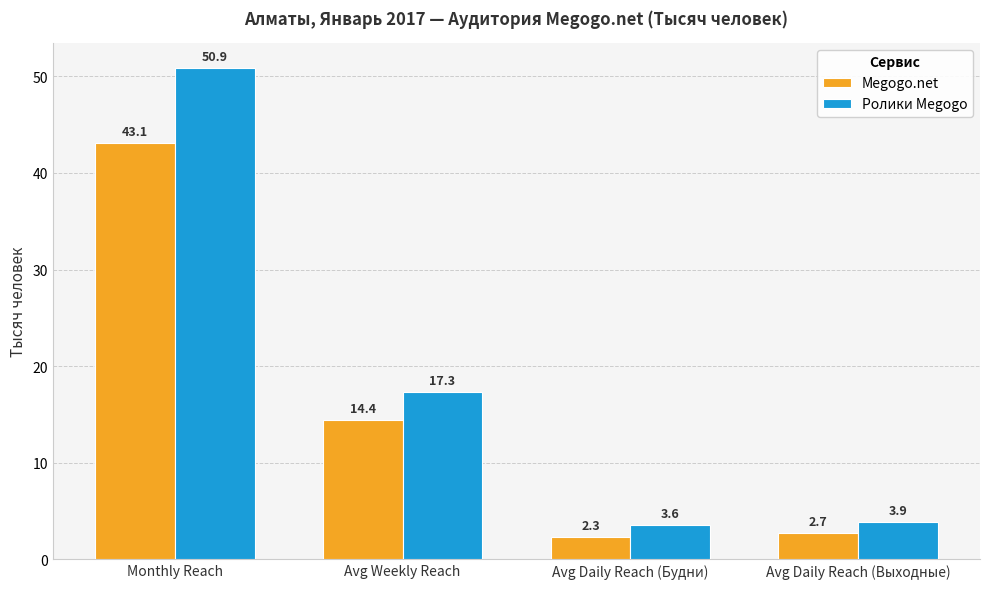

Count the number of data series in this chart.

2